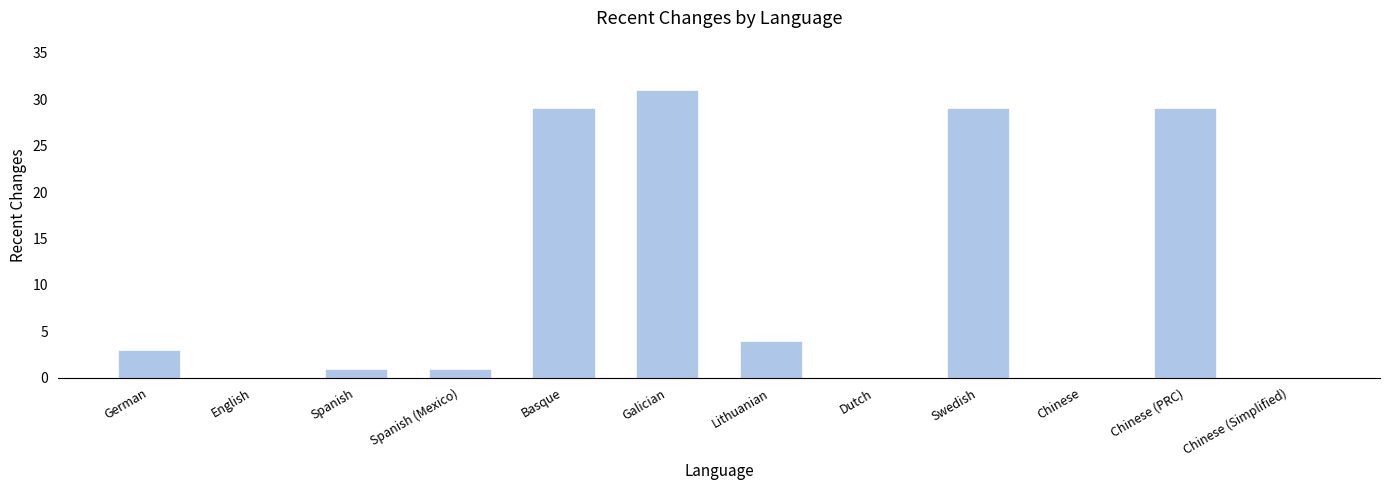

What is the greatest value displayed?

31